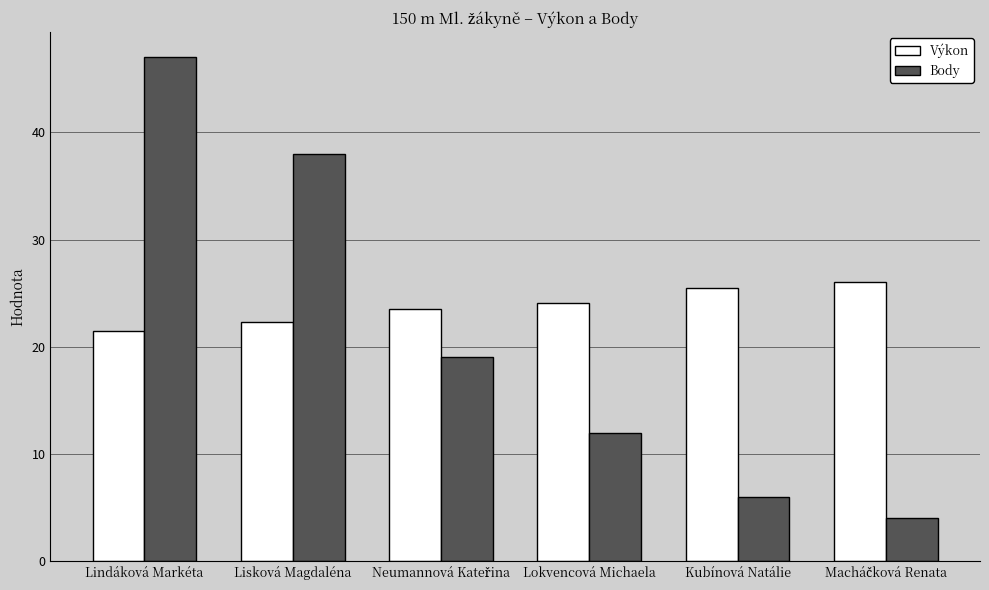

What is the smallest value displayed?

4.0